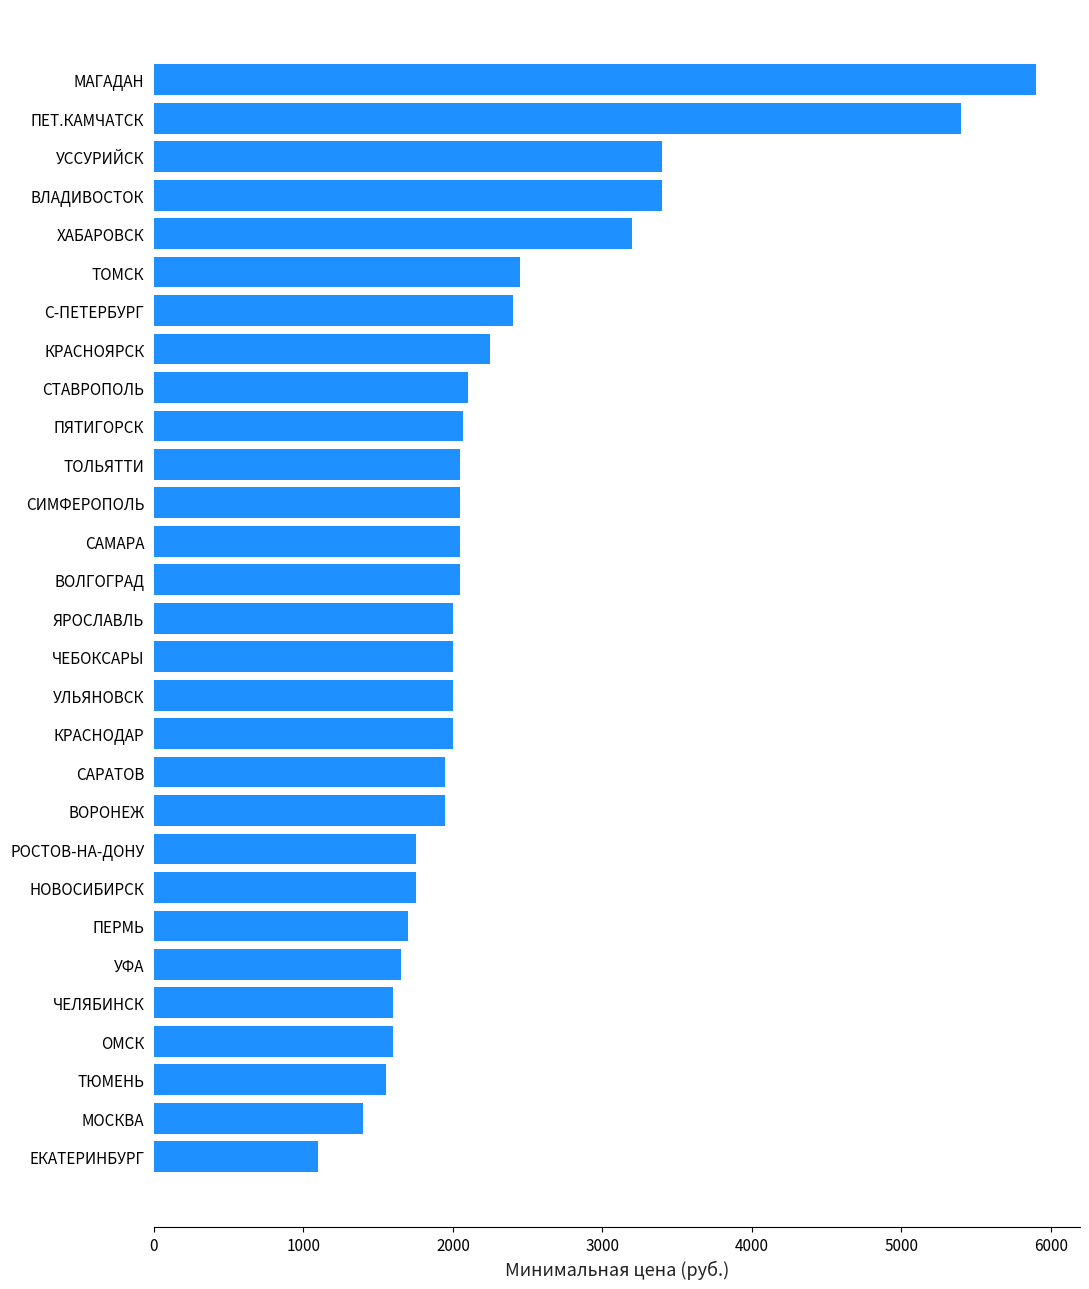

Which label corresponds to the largest value in the chart?

МАГАДАН